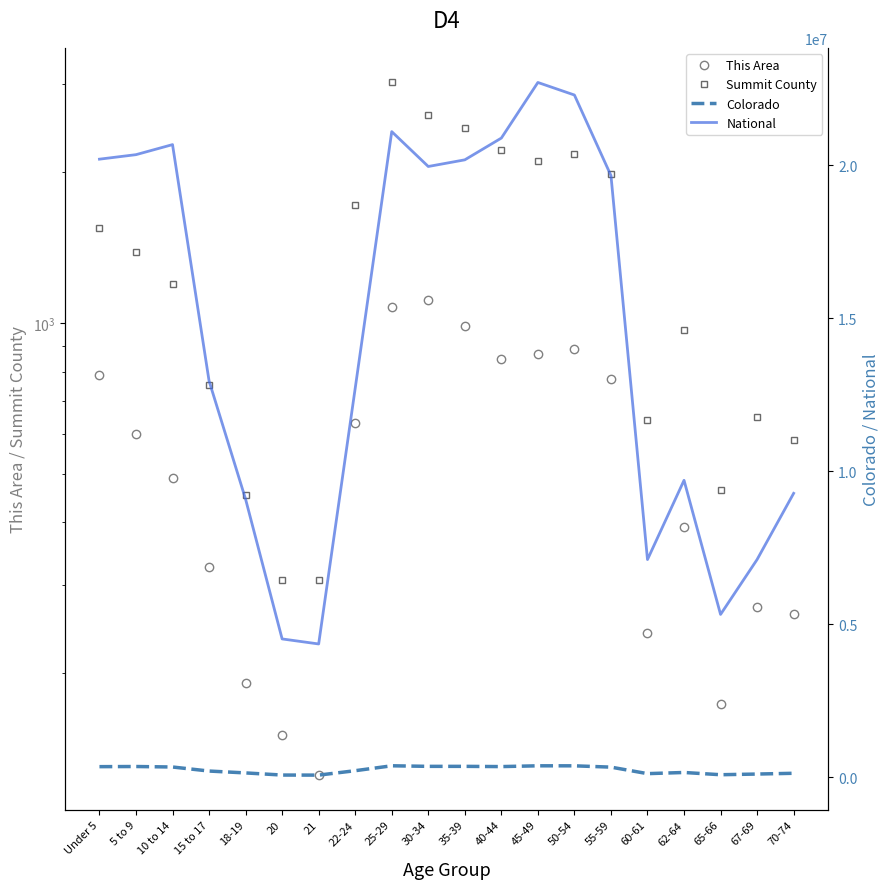

Reading right to left, transcribe all the data shown in this chart.

This Area: 70-74=262	67-69=271	65-66=173	62-64=391	60-61=240	55-59=774	50-54=886	45-49=866	40-44=847	35-39=988	30-34=1111	25-29=1078	22-24=630	21=125	20=150	18-19=191	15 to 17=326	10 to 14=491	5 to 9=601	Under 5=786
Summit County: 70-74=583	67-69=648	65-66=463	62-64=967	60-61=639	55-59=1985	50-54=2176	45-49=2108	40-44=2212	35-39=2454	30-34=2597	25-29=3023	22-24=1724	21=307	20=306	18-19=454	15 to 17=751	10 to 14=1199	5 to 9=1383	Under 5=1551
Colorado: 70-74=127468	67-69=102339	65-66=80153	62-64=153626	60-61=115654	55-59=328364	50-54=371063	45-49=371635	40-44=346039	35-39=353605	30-34=353819	25-29=372459	22-24=211793	21=67385	20=69437	18-19=139083	15 to 17=200392	10 to 14=332654	5 to 9=348603	Under 5=343960
National: 70-74=9278166	67-69=7115361	65-66=5319902	62-64=9704197	60-61=7113727	55-59=19664805	50-54=22298125	45-49=22708591	40-44=20890964	35-39=20179642	30-34=19962099	25-29=21101849	22-24=12712576	21=4354294	20=4519129	18-19=9086089	15 to 17=12954254	10 to 14=20677194	5 to 9=20348657	Under 5=20201362